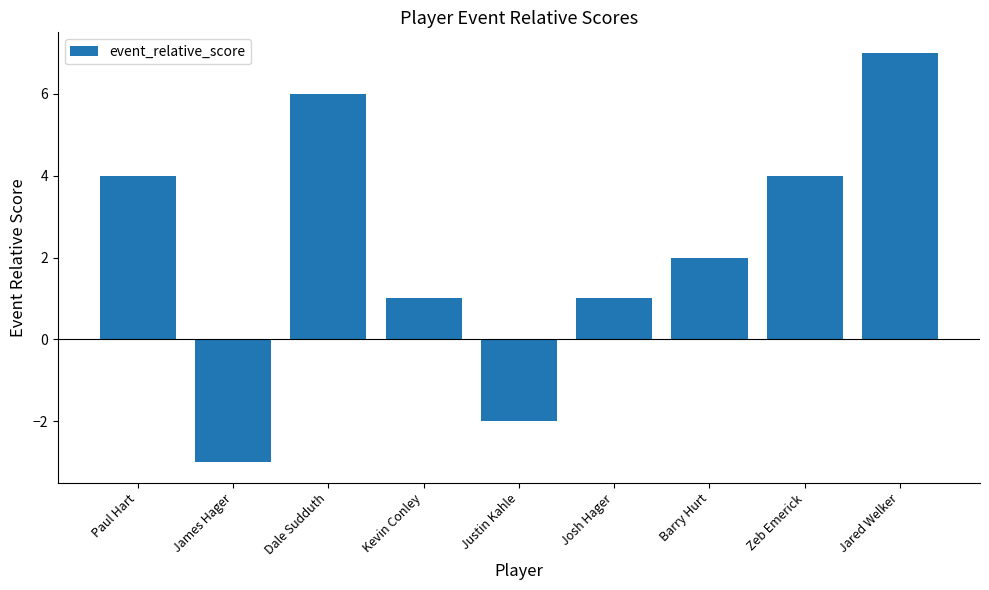

What is the value of the 8th bar from the left?

4